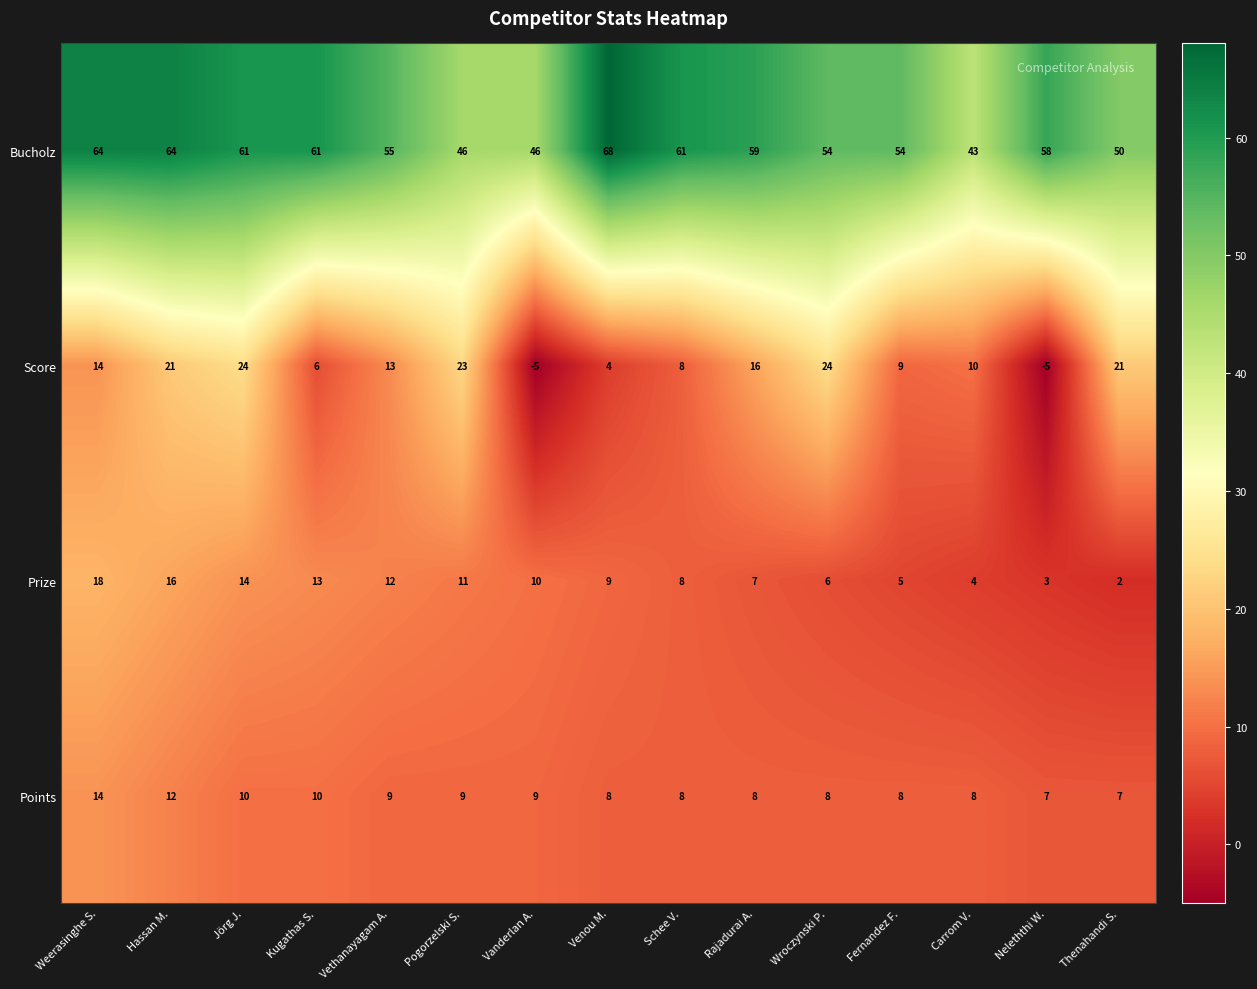

At which label is Prize closest to 10?

Vanderlan A.